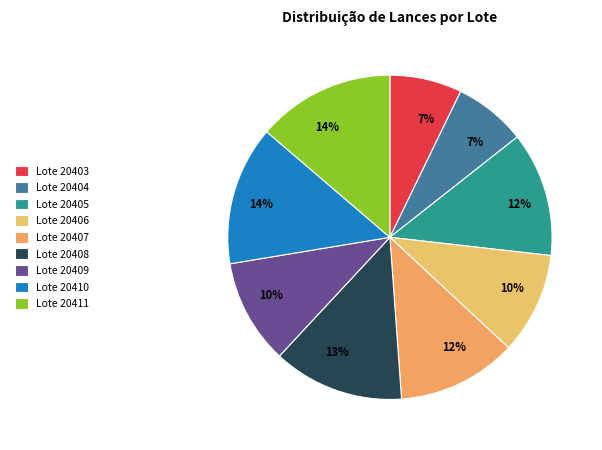

How many slices are in this pie chart?

9